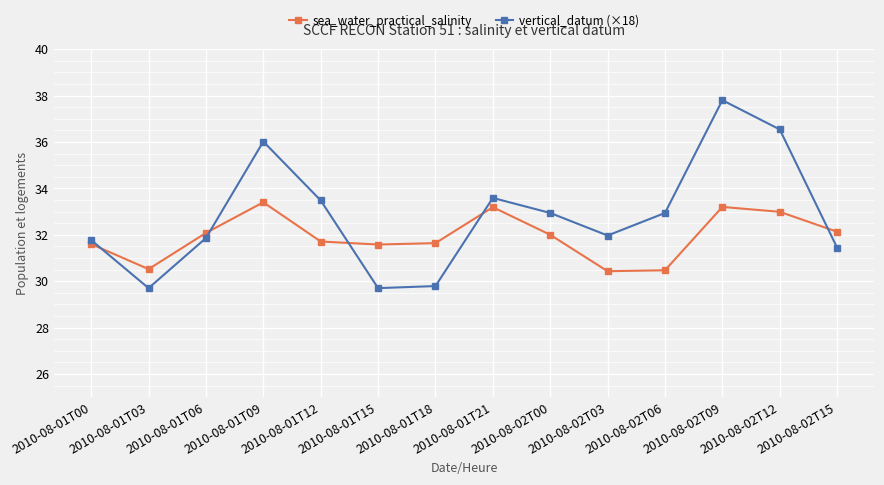

Where is the first local minimum for sea_water_practical_salinity?

2010-08-01T03